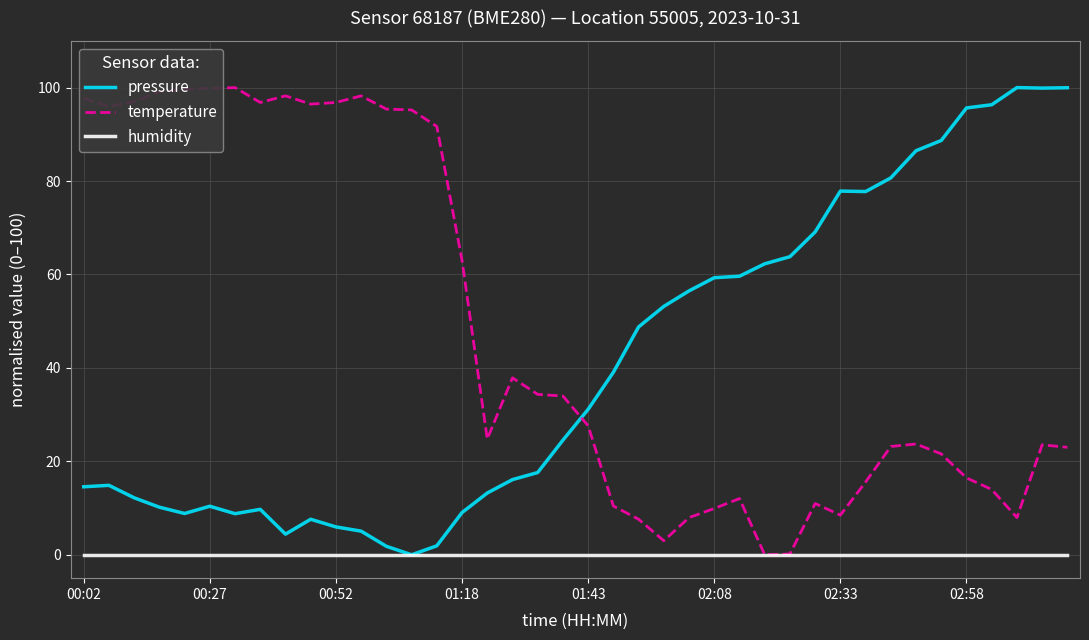

Which series has the largest total across all categories?

temperature